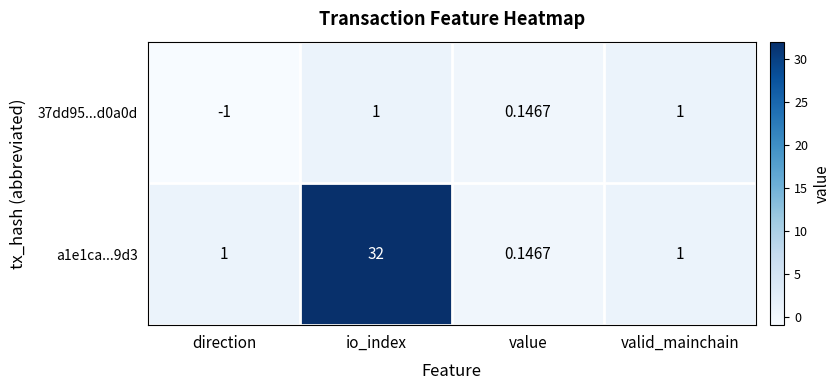

Is the value of 37dd95...d0a0d at direction greater than the value of a1e1ca...9d3 at valid_mainchain?

No